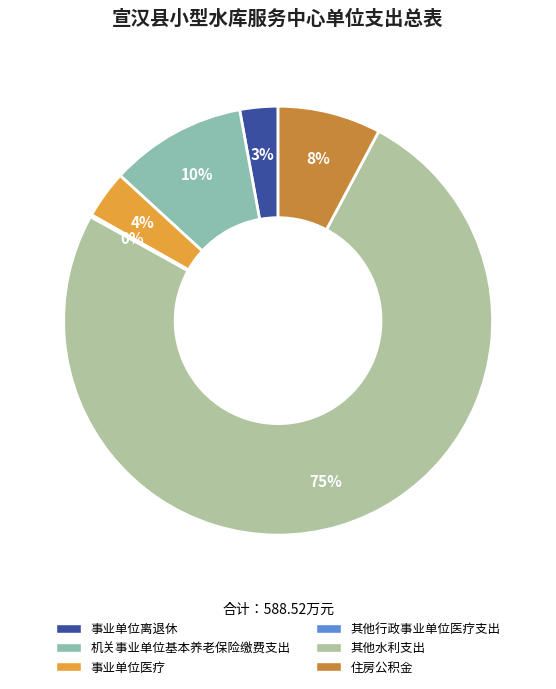

What is the majority slice?

其他水利支出